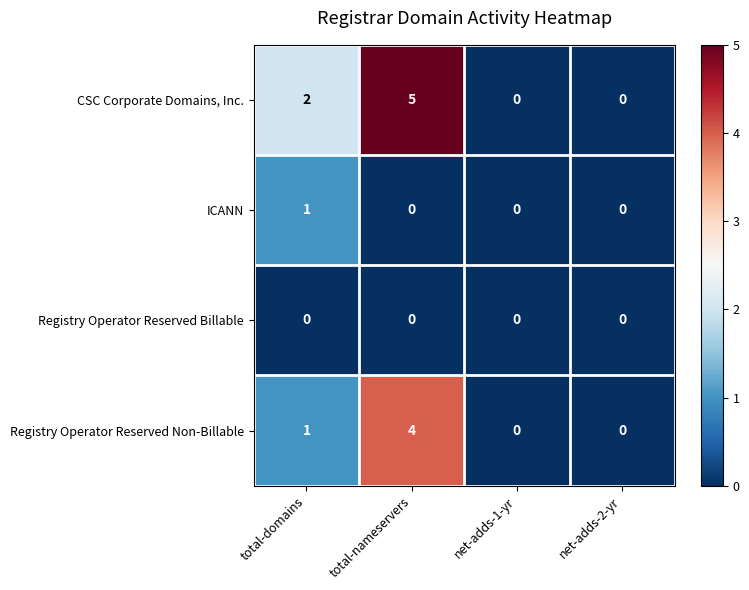

What is the spread (max minus min) of values at total-nameservers?

5